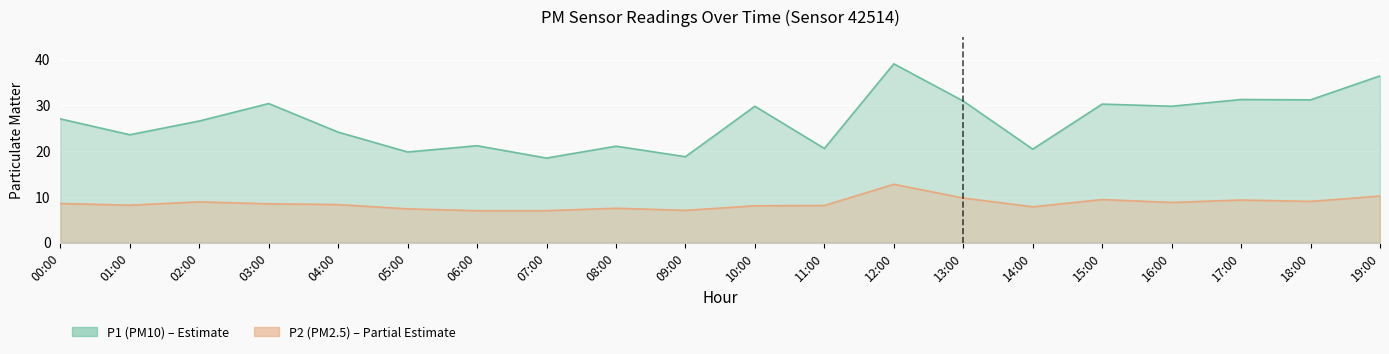

What is the spread (max minus min) of values at 18:00?

22.2